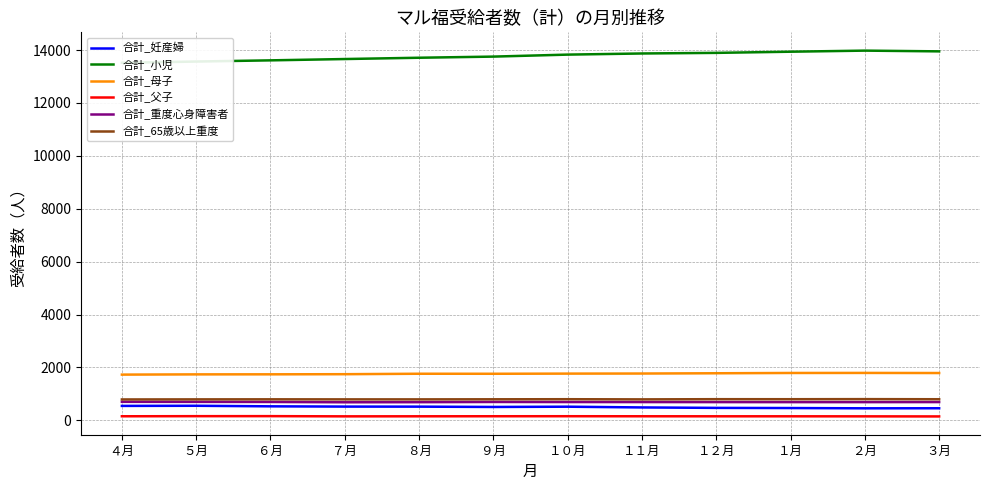

Rank the series by their maximum value, from lowest to highest.

合計_父子, 合計_妊産婦, 合計_重度心身障害者, 合計_65歳以上重度, 合計_母子, 合計_小児